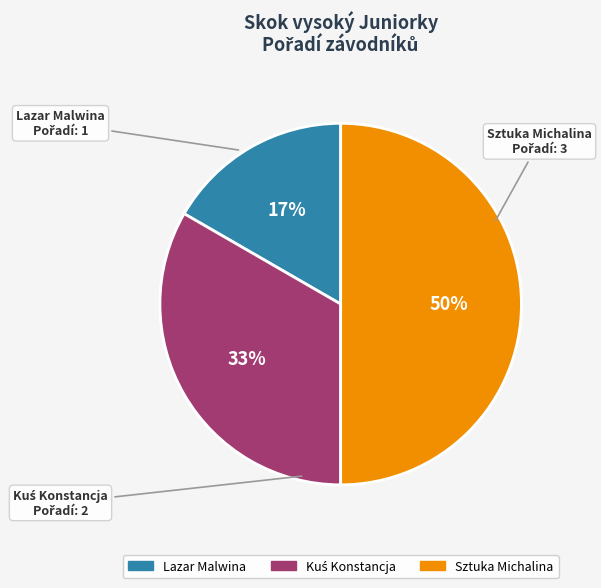

To the nearest percent, what is the difference between the largest and smallest slice percentages?

33%